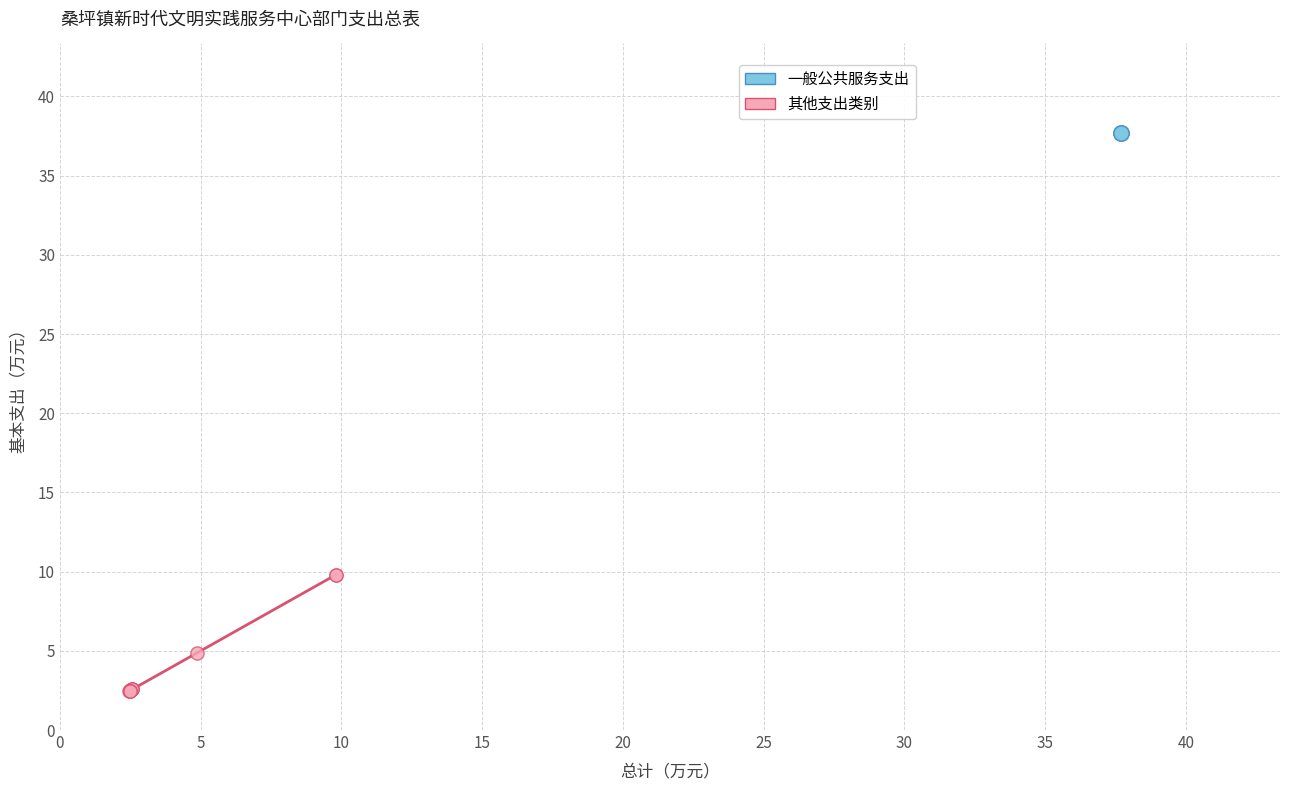

Which series reaches the maximum Y coordinate?

一般公共服务支出